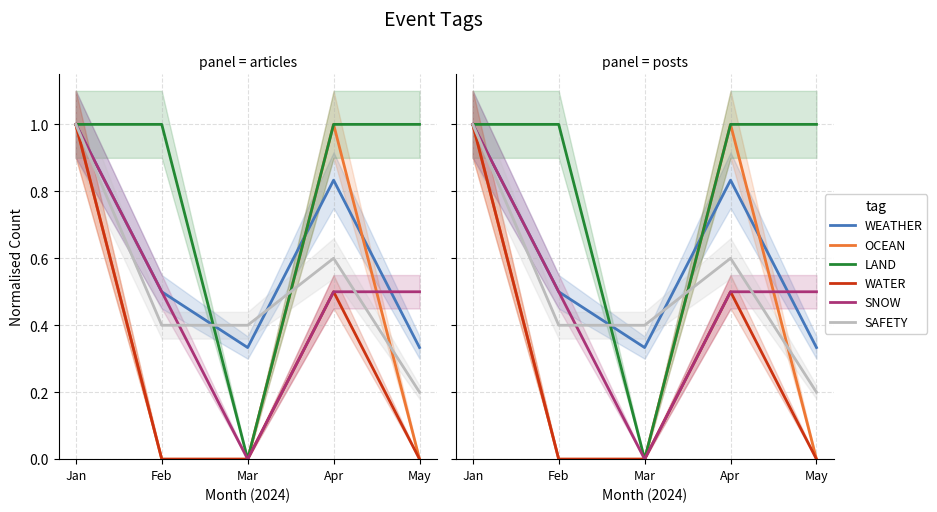

At which category is the sum across all series the highest?

Jan